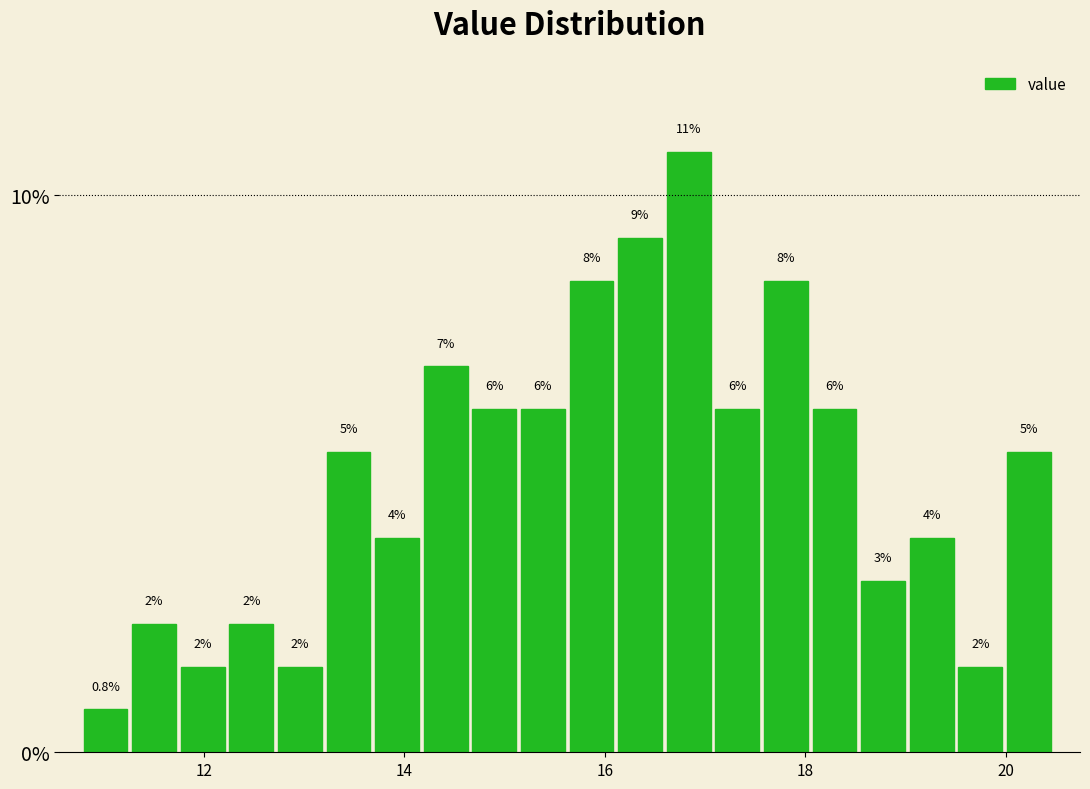

Read against the x-axis, roughly where is the centre of the tallest bar?

16.8